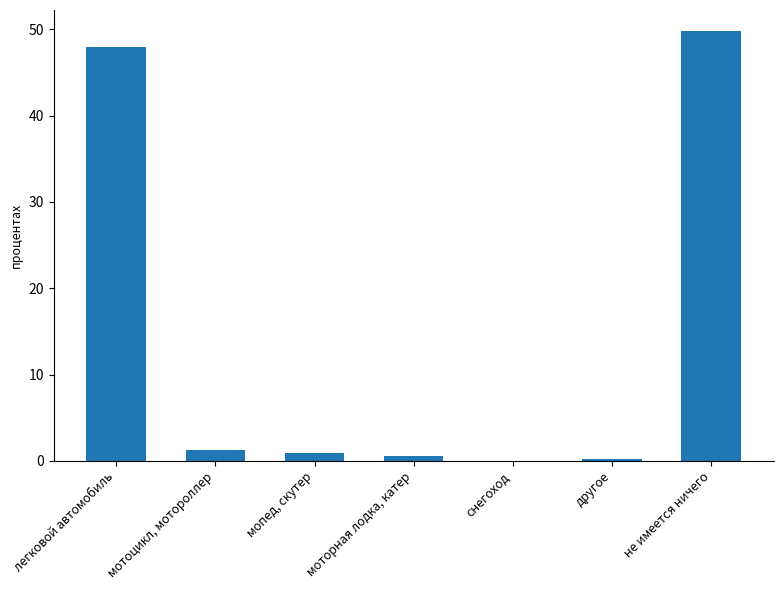

What is the approximate value at мопед, скутер?

1.0